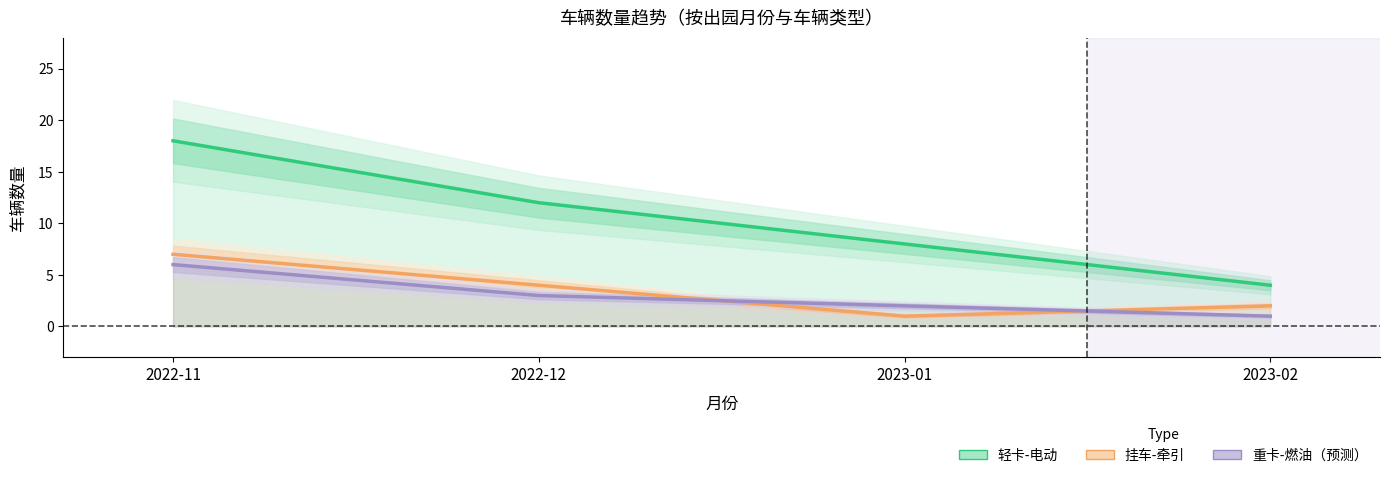

What is the sum of all 挂车-牵引 values?

14